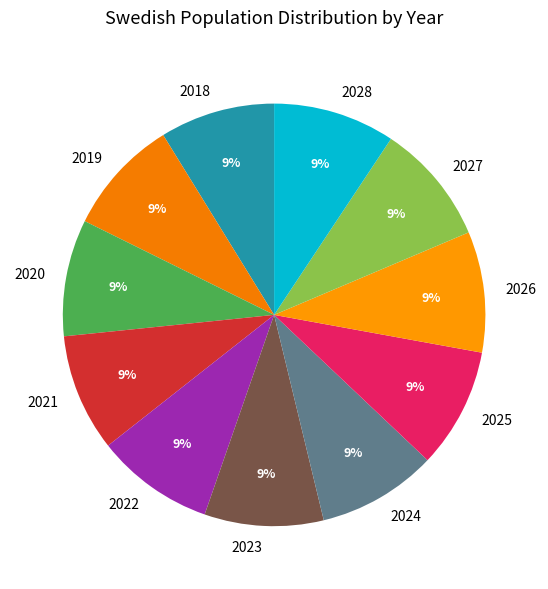

What percentage is the 2018 slice, to the nearest percent?

9%